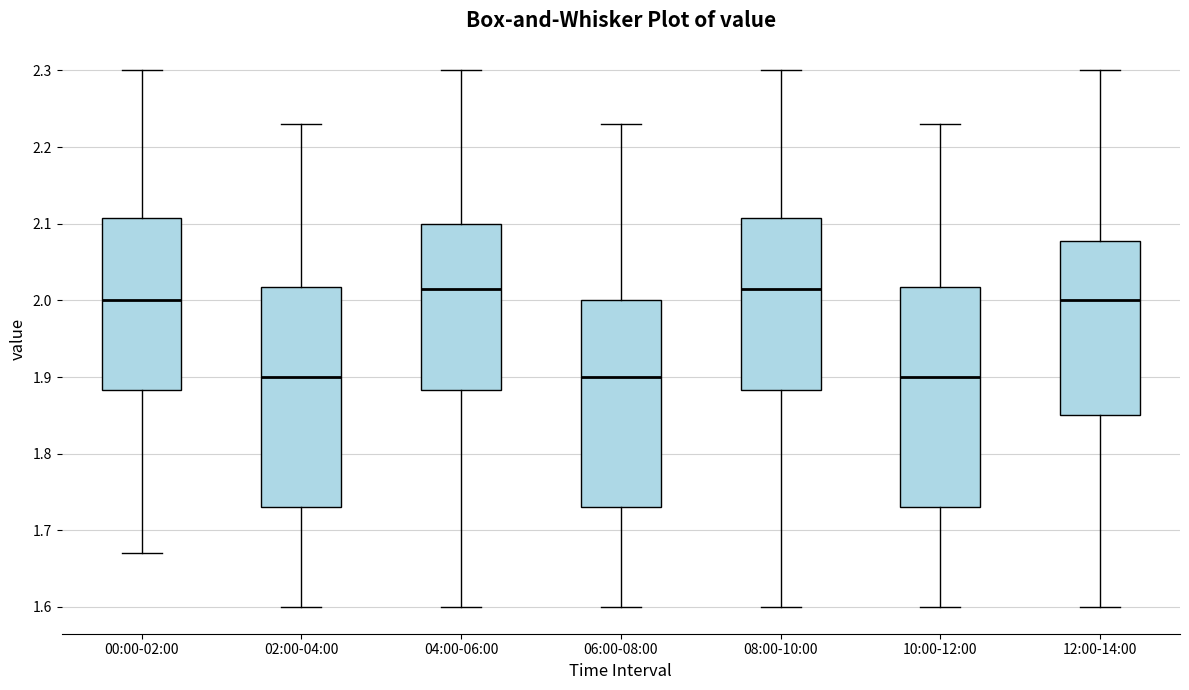

Reading left to right, transcribe this box plot: for each box, give where its median line is, the range the box spans, and where its two whiskers end, as read against the y-axis. The values are not printed on the chart, so give them approximately, as read against the axis.

00:00-02:00: median 2.00, box 1.88 to 2.11, whiskers 1.67 to 2.30
02:00-04:00: median 1.90, box 1.73 to 2.02, whiskers 1.60 to 2.23
04:00-06:00: median 2.02, box 1.88 to 2.10, whiskers 1.60 to 2.30
06:00-08:00: median 1.90, box 1.73 to 2.00, whiskers 1.60 to 2.23
08:00-10:00: median 2.02, box 1.88 to 2.11, whiskers 1.60 to 2.30
10:00-12:00: median 1.90, box 1.73 to 2.02, whiskers 1.60 to 2.23
12:00-14:00: median 2.00, box 1.85 to 2.08, whiskers 1.60 to 2.30